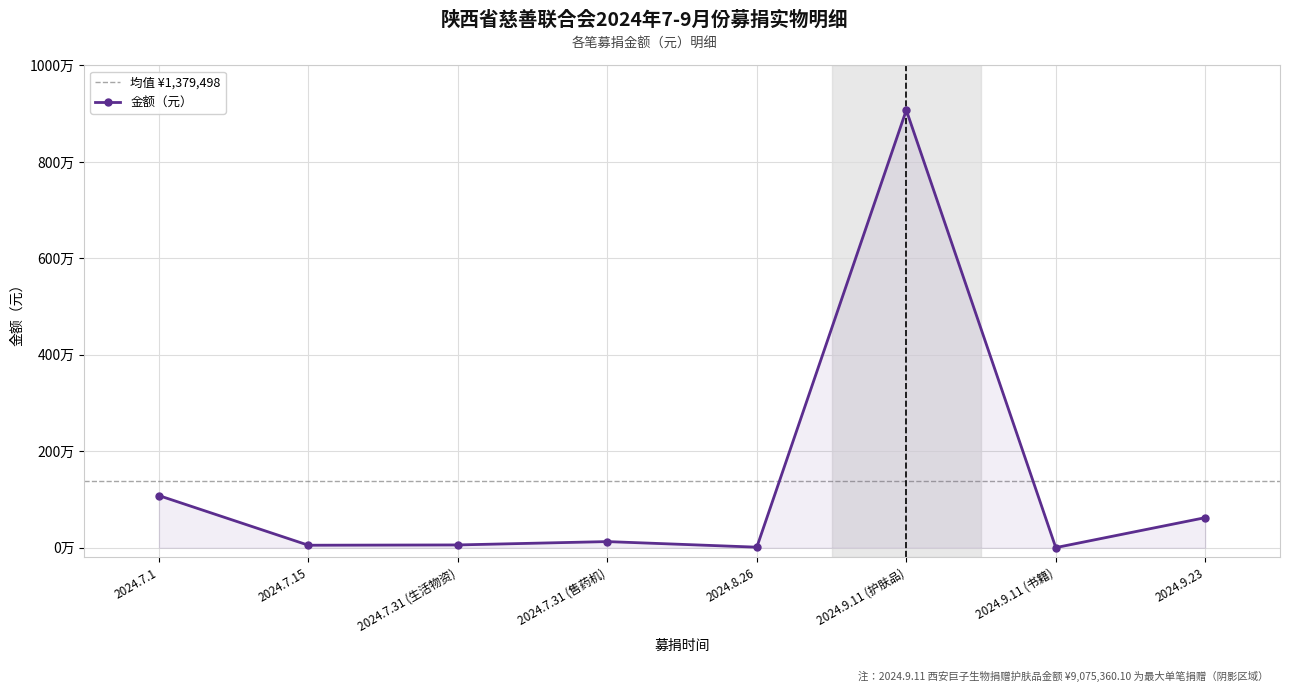

How many values exceed 128000?

3